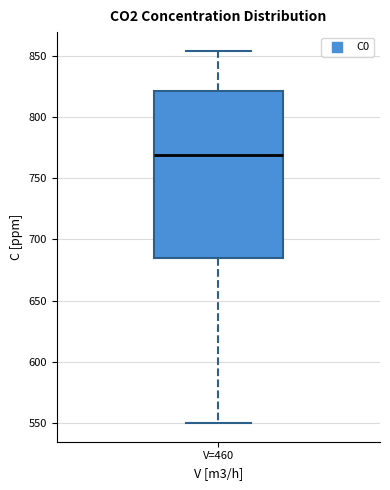

Transcribe this box plot: give where the median line is, the range the box spans, and where the two whiskers end, as read against the y-axis. The values are not printed on the chart, so give them approximately, as read against the axis.

median 770, box 685 to 820, whiskers 550 to 855